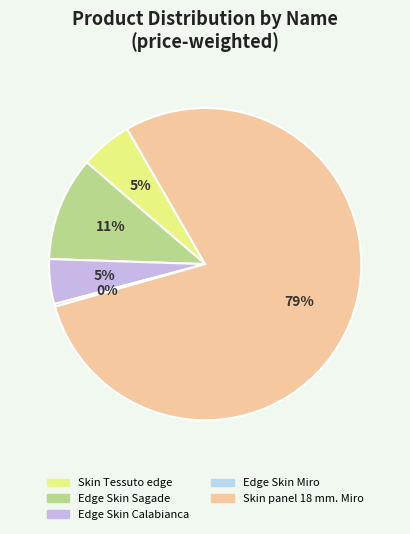

How many segments does this pie chart have?

5